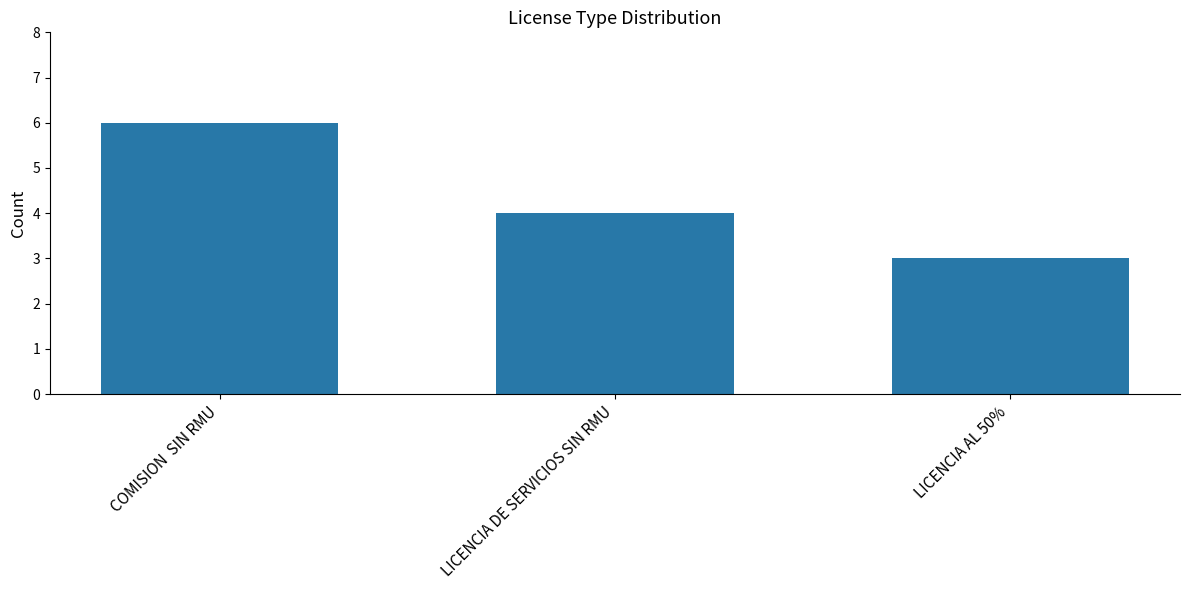

Read the value at COMISION  SIN RMU.

6